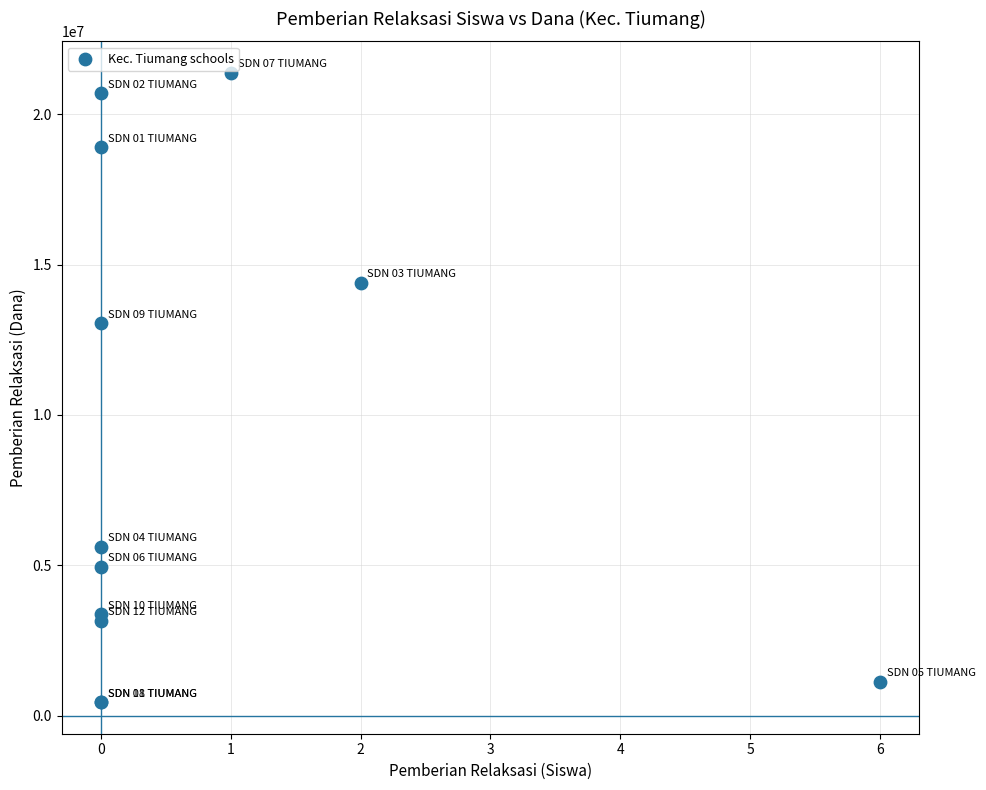

What Y value in the scatter plot is closest to 10912500?

13050000